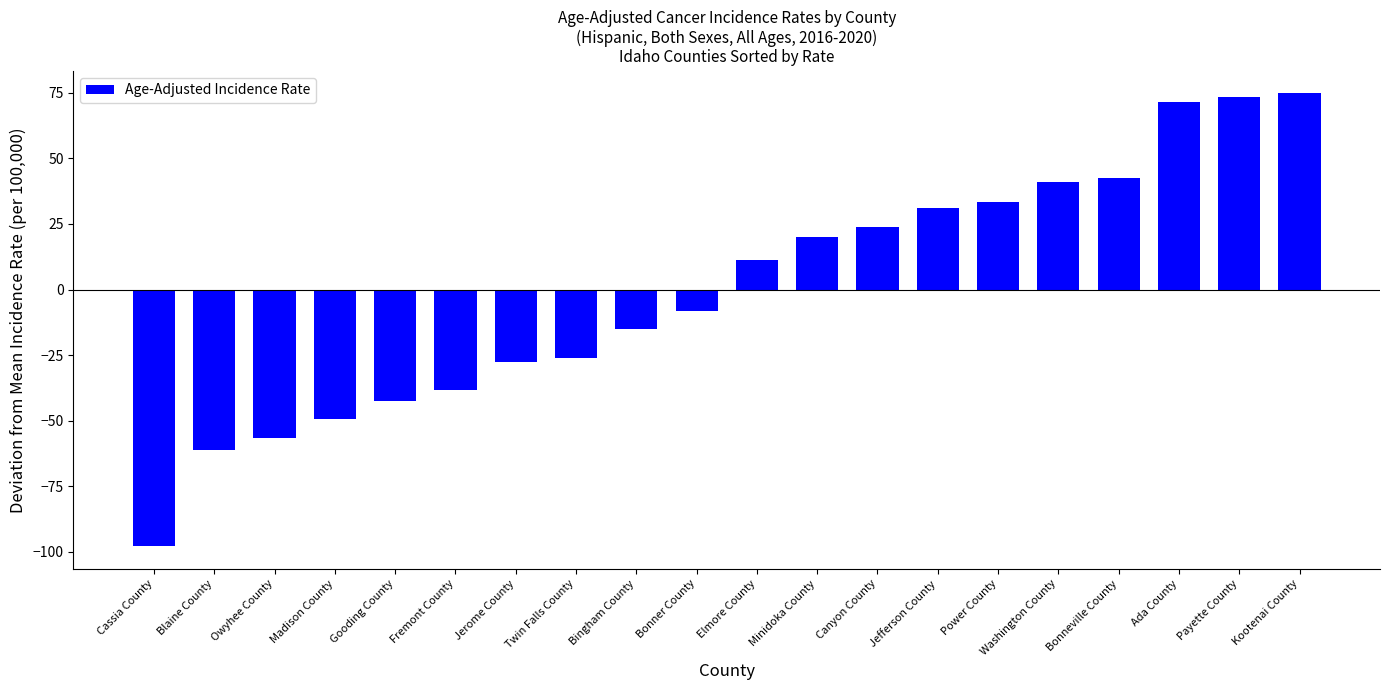

How many values are below zero?

10